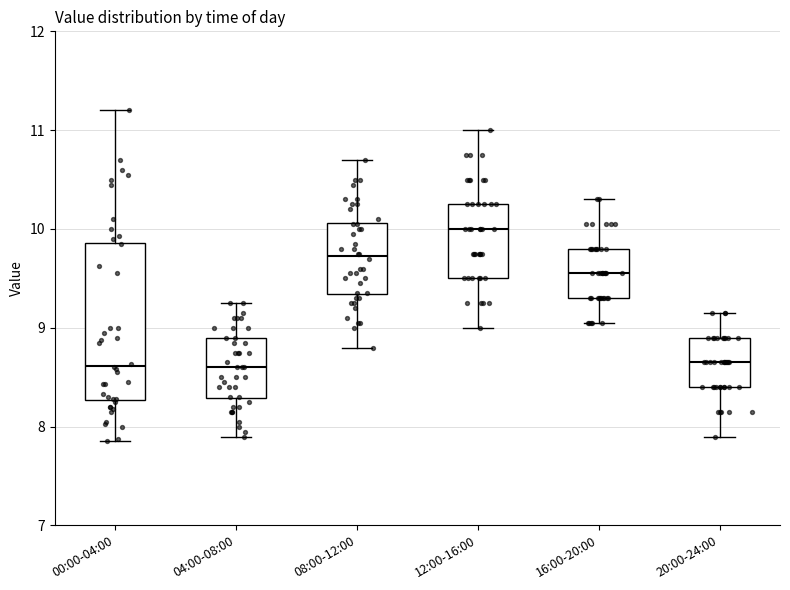

Reading left to right, transcribe this box plot: for each box, give where its median line is, the range the box spans, and where its two whiskers end, as read against the y-axis. The values are not printed on the chart, so give them approximately, as read against the axis.

00:00-04:00: median 8.6, box 8.3 to 9.9, whiskers 7.9 to 11.2
04:00-08:00: median 8.6, box 8.3 to 8.9, whiskers 7.9 to 9.3
08:00-12:00: median 9.7, box 9.3 to 10.1, whiskers 8.8 to 10.7
12:00-16:00: median 10.0, box 9.5 to 10.3, whiskers 9.0 to 11.0
16:00-20:00: median 9.6, box 9.3 to 9.8, whiskers 9.1 to 10.3
20:00-24:00: median 8.7, box 8.4 to 8.9, whiskers 7.9 to 9.2